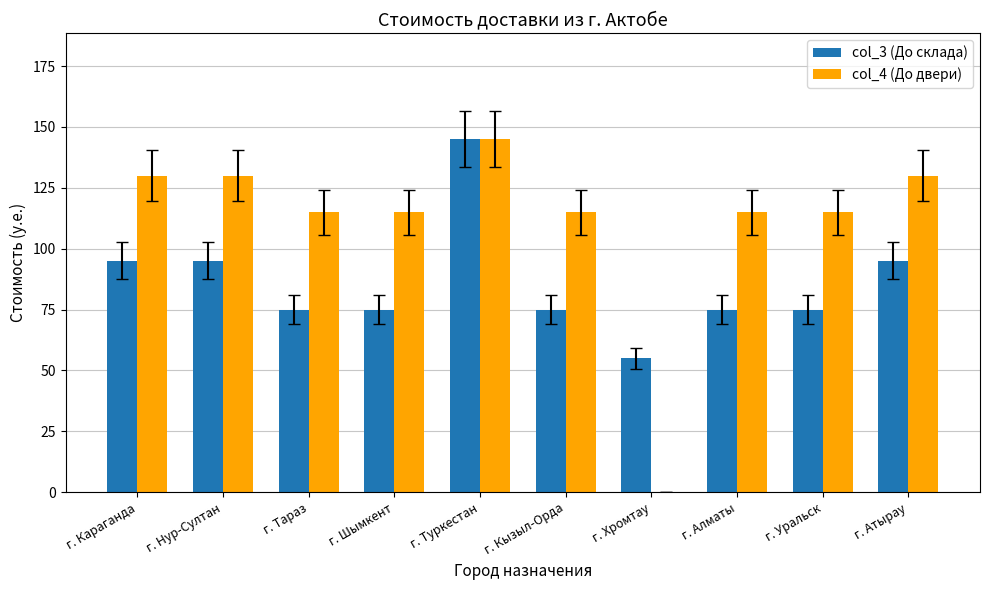

What is the sum of the col_3 (До склада) values at г. Караганда and г. Нур-Султан?

190